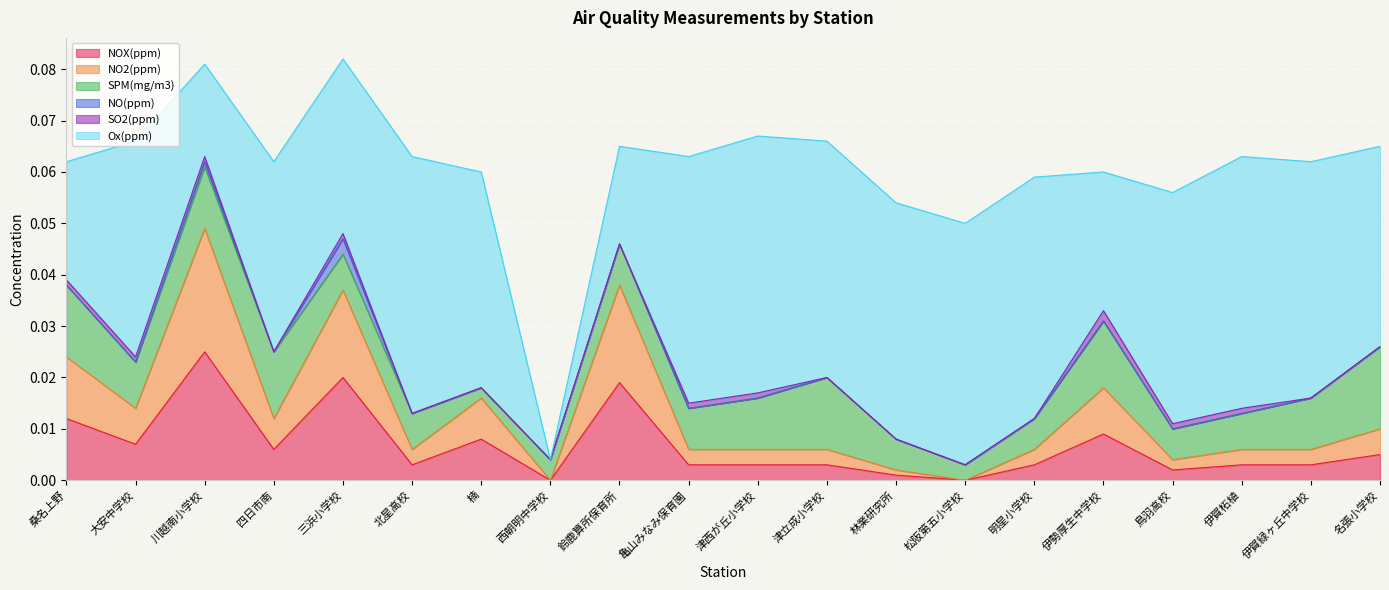

Between 桑名上野 and 四日市南, which is larger?

桑名上野